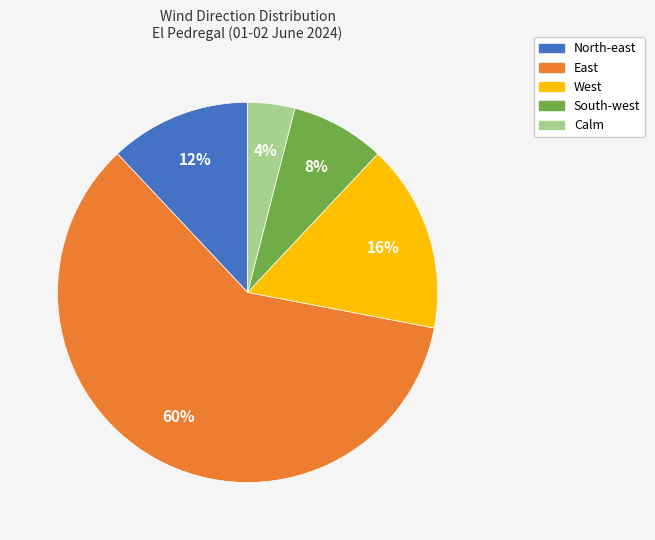

To the nearest percent, what is the difference between the North-east and Calm slice percentages?

8%